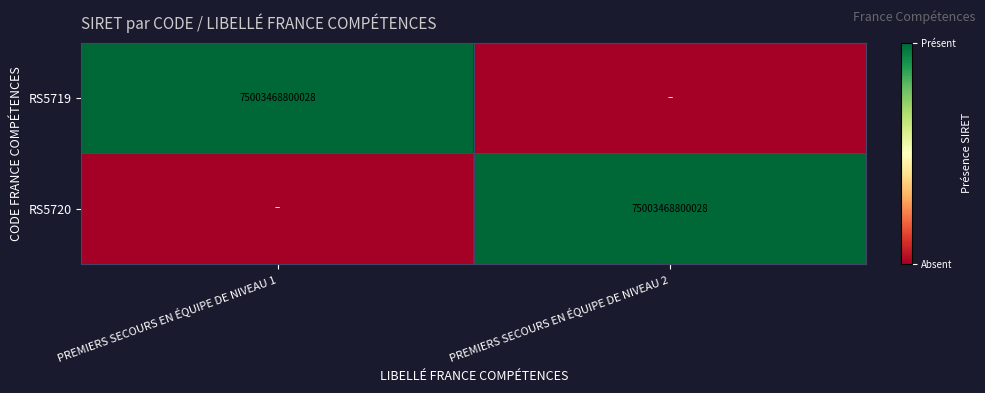

Is it true that RS5720 equals 0 at PREMIERS SECOURS EN ÉQUIPE DE NIVEAU 2?

False